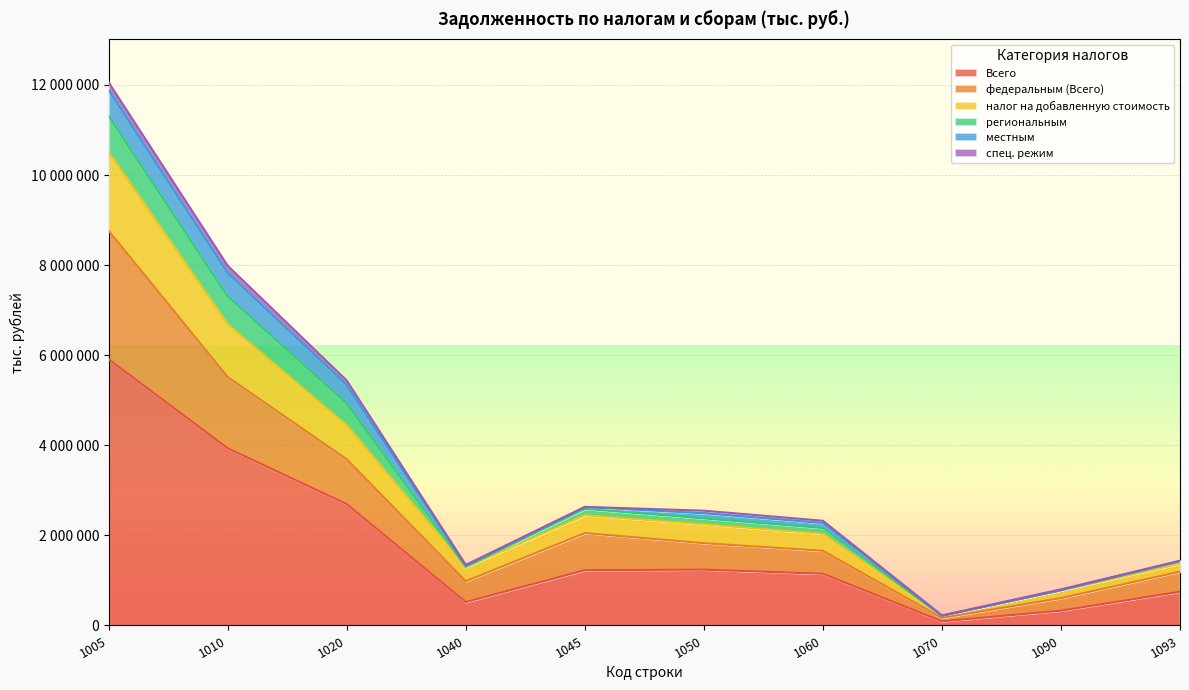

What are all the series names shown in the legend?

Всего, федеральным (Всего), налог на добавленную стоимость, региональным, местным, спец. режим